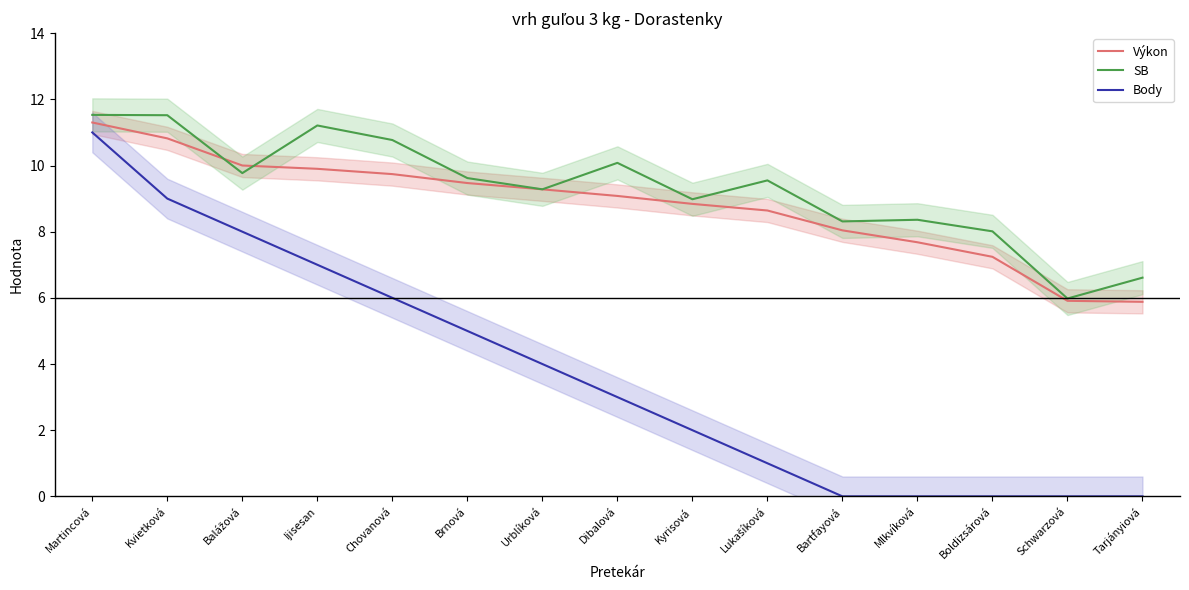

At which label does SB reach its peak?

Martincová